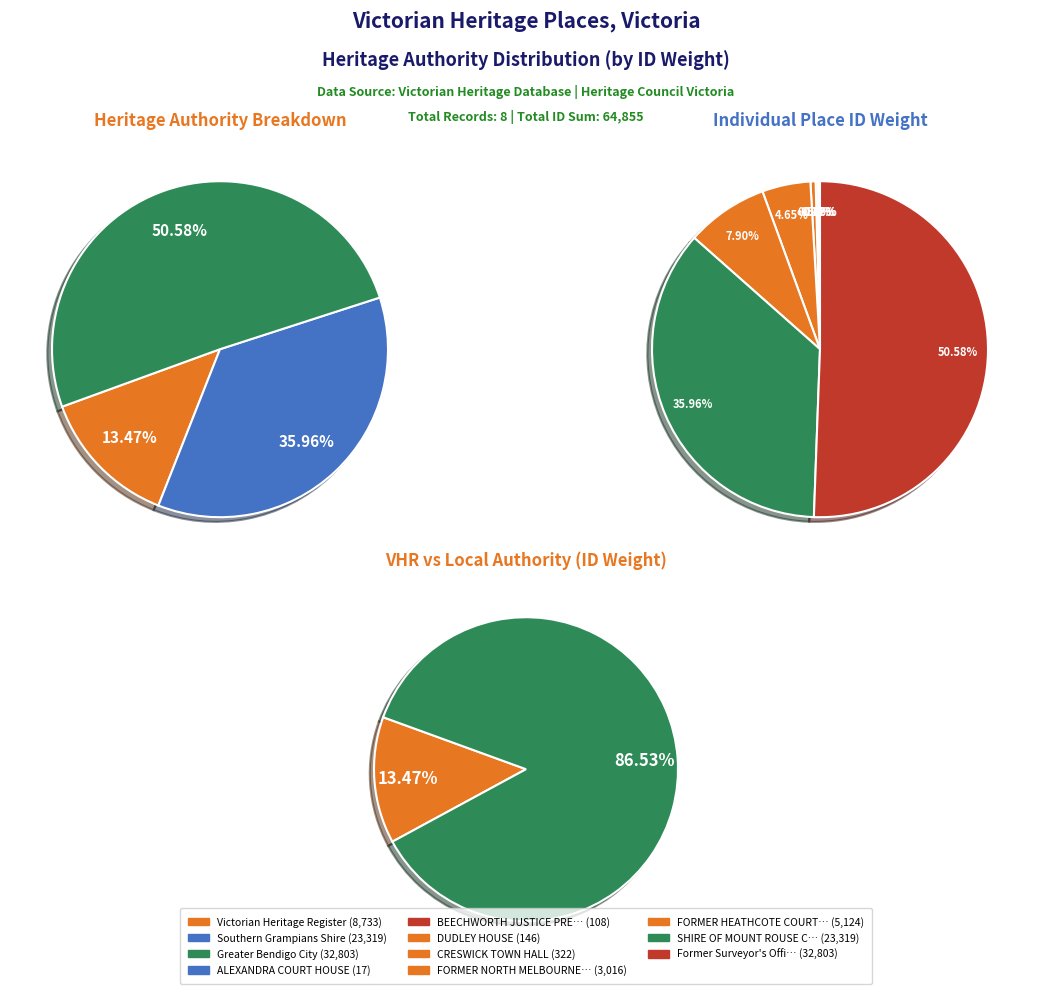

Does Former Surveyor's Office account for over 50% of the chart?

Yes